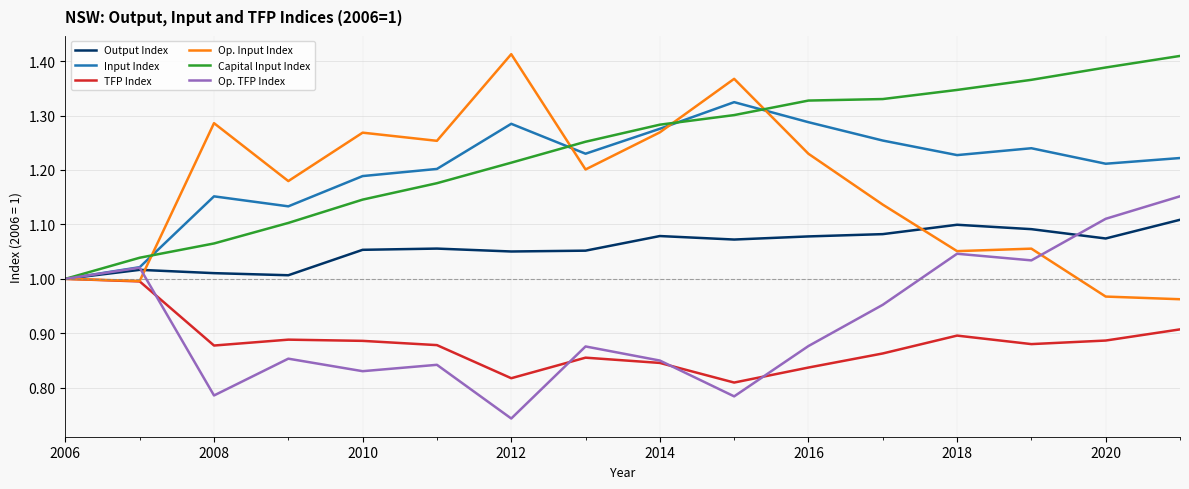

Which series has the largest total across all categories?

Capital Input Index